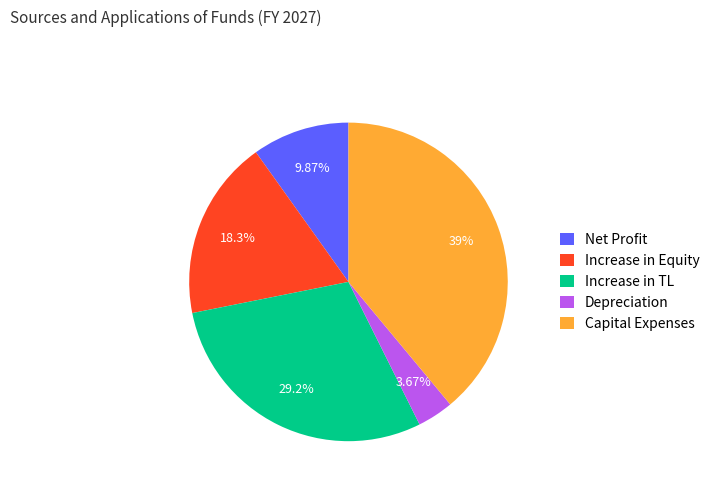

To the nearest percent, what percentage of the pie is Net Profit?

10%